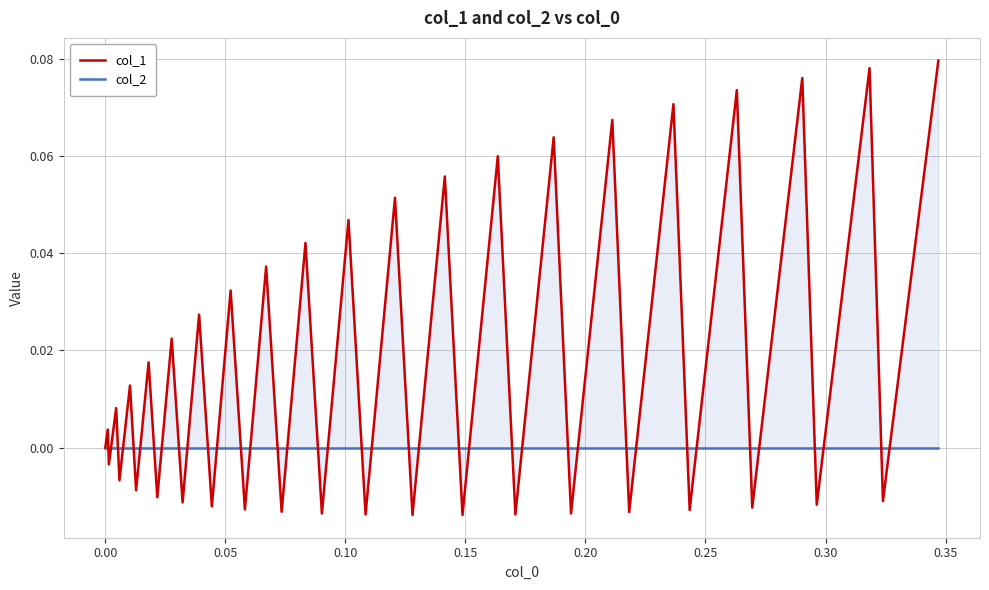

Between which two adjacent categories do col_2 and col_1 first intersect?

0.00 and 0.05